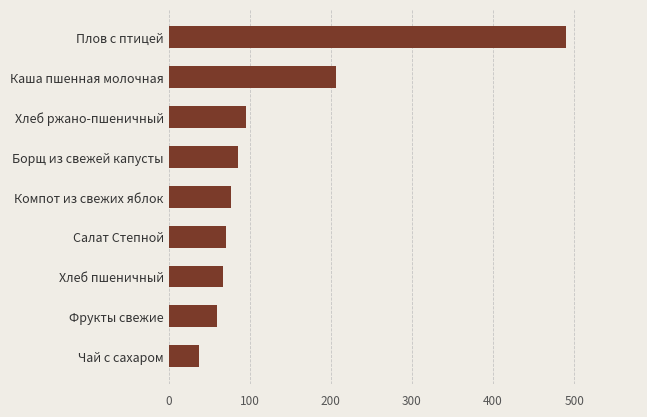

The chart shows a value of 96.8 at Салат Степной. True or false?

False